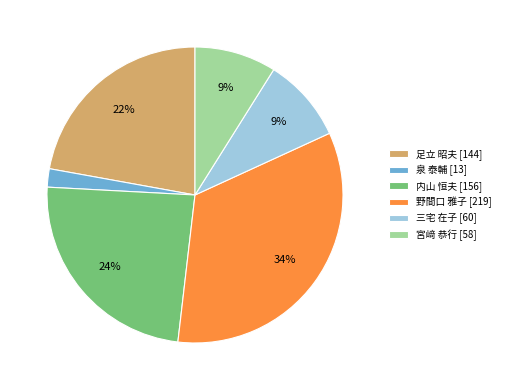

To the nearest percent, what is the difference between the 内山 恒夫 [156] and 泉 泰輔 [13] slice percentages?

22%